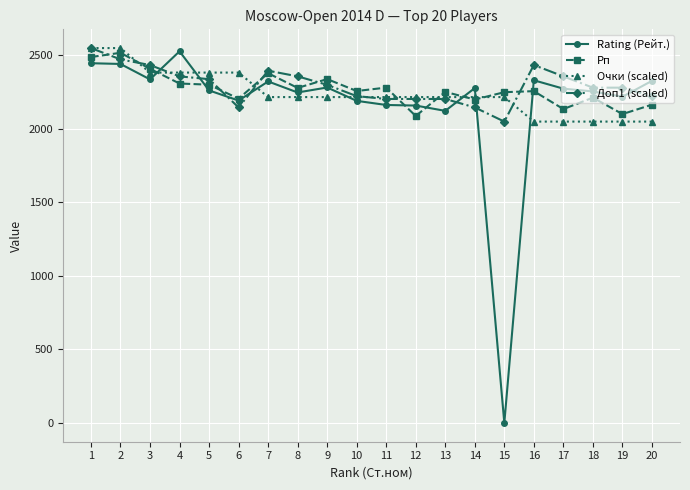

Which series changed the most between 7 and 13?

Rating (Рейт.)